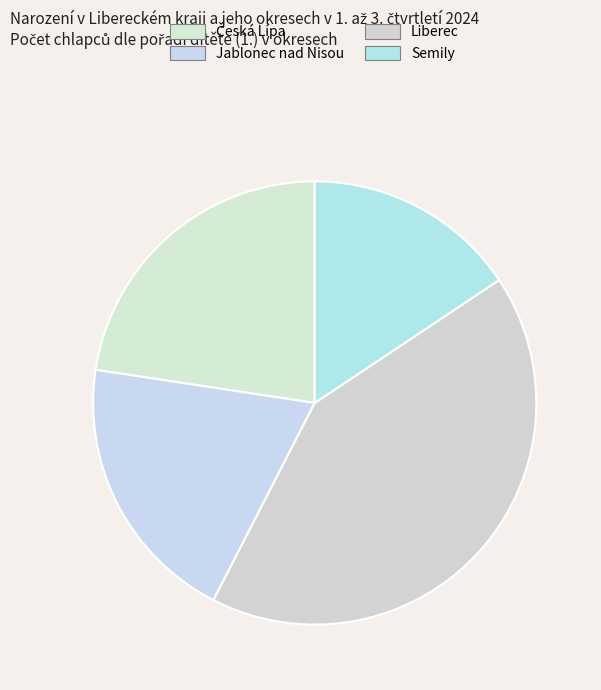

What is the ratio of the value at Semily to the value at Jablonec nad Nisou?

0.8